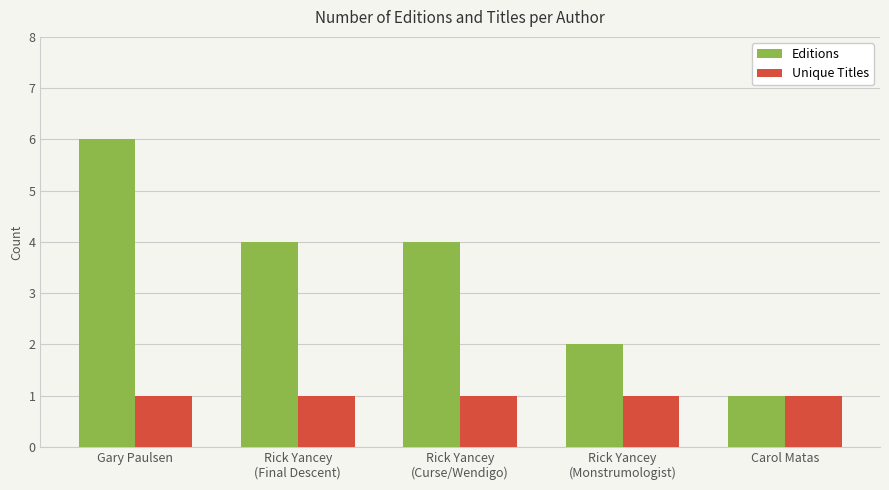

How many Editions values are between 2 and 4?

3